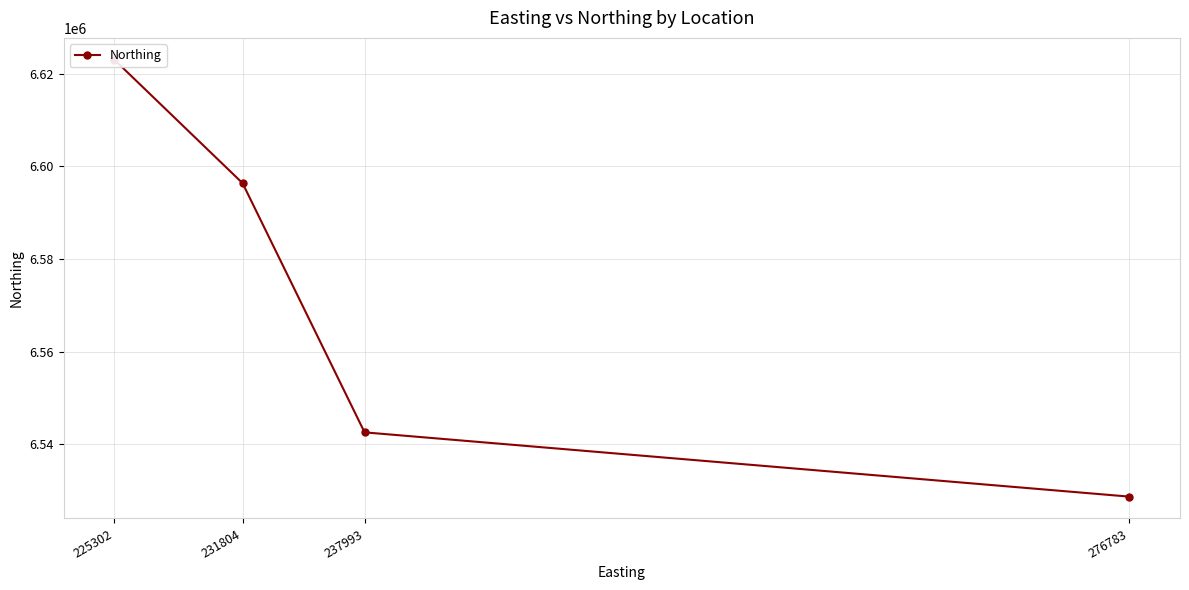

How many values exceed 6596392?

1